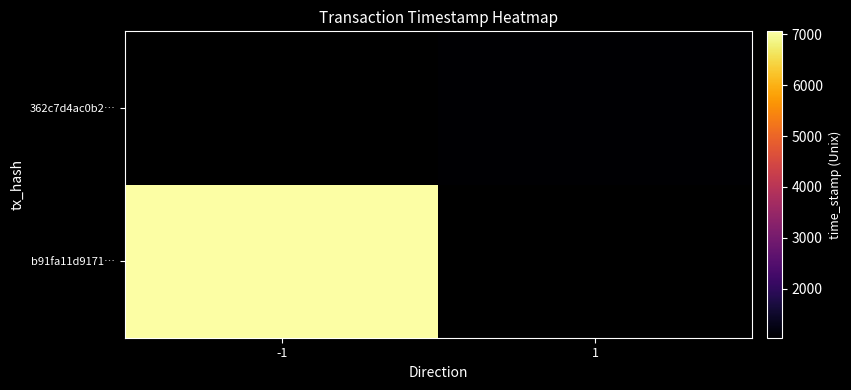

Rank the series by their maximum value, from highest to lowest.

b91fa11d9171…, 362c7d4ac0b2…